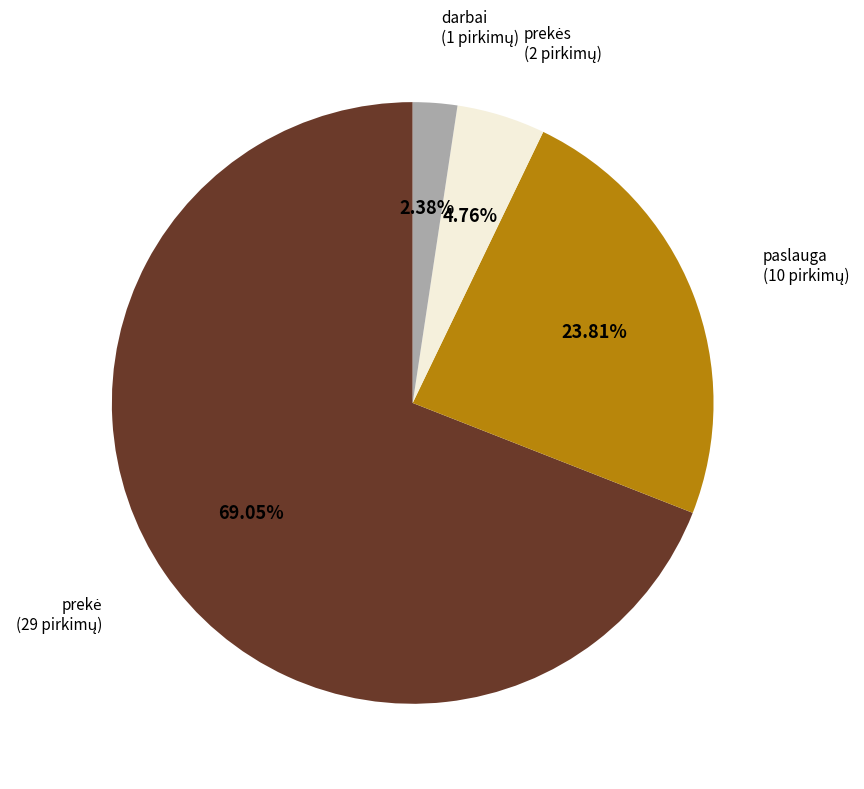

Does any single category account for the majority?

Yes